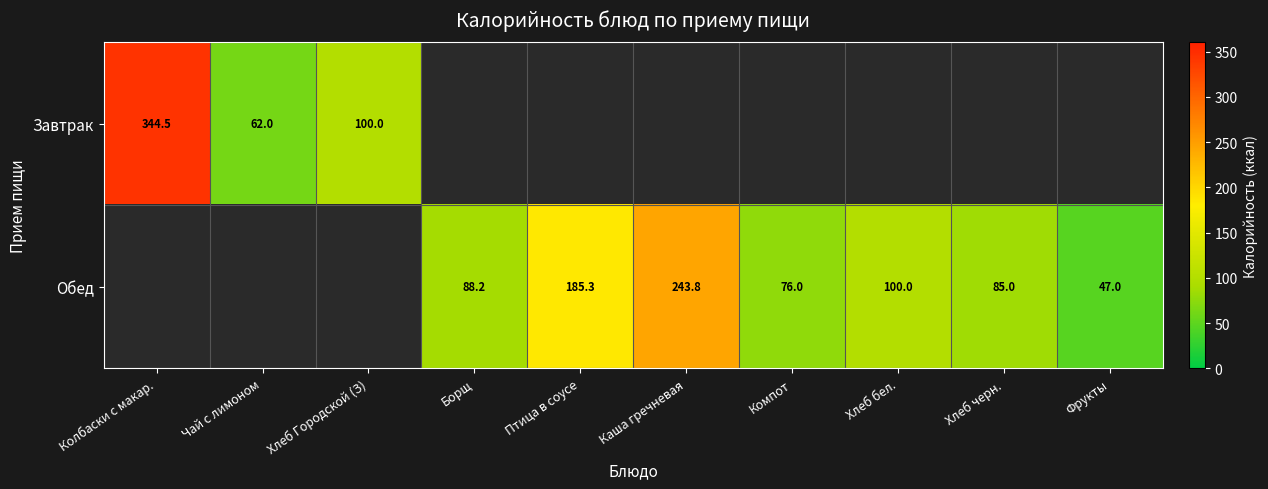

What is the difference between the Обед values at Хлеб бел. and Каша гречневая?

143.8